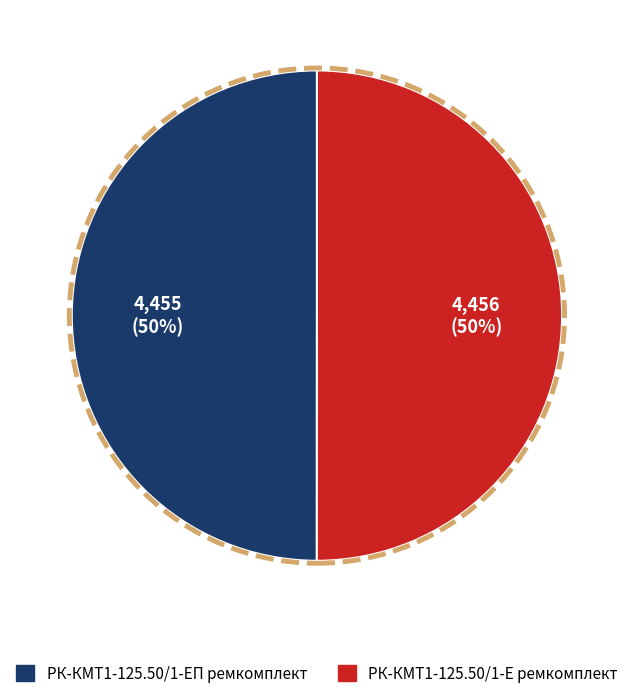

What percentage is the РК-КМТ1-125.50/1-ЕП ремкомплект slice, to the nearest percent?

50%